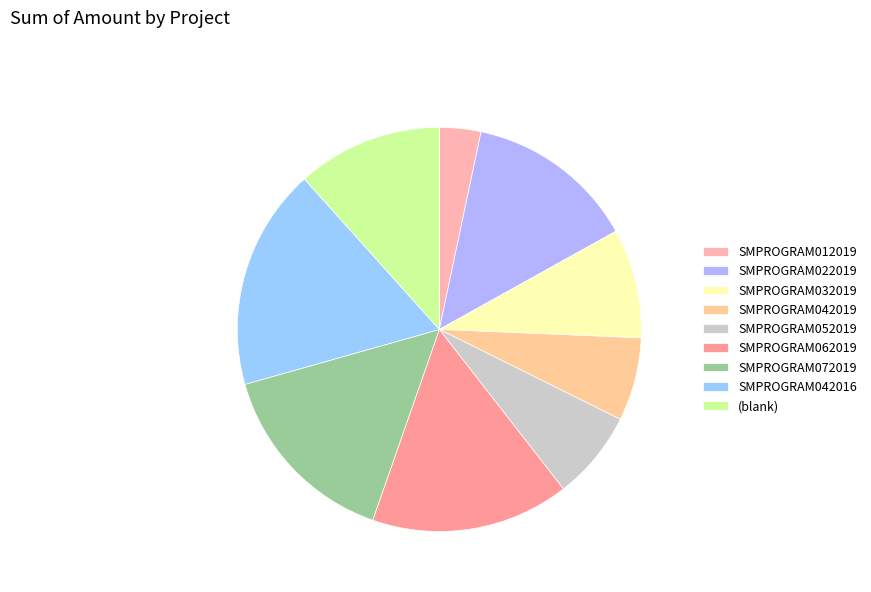

Combined, what portion of the pie is SMPROGRAM032019 and SMPROGRAM062019?

24.6%